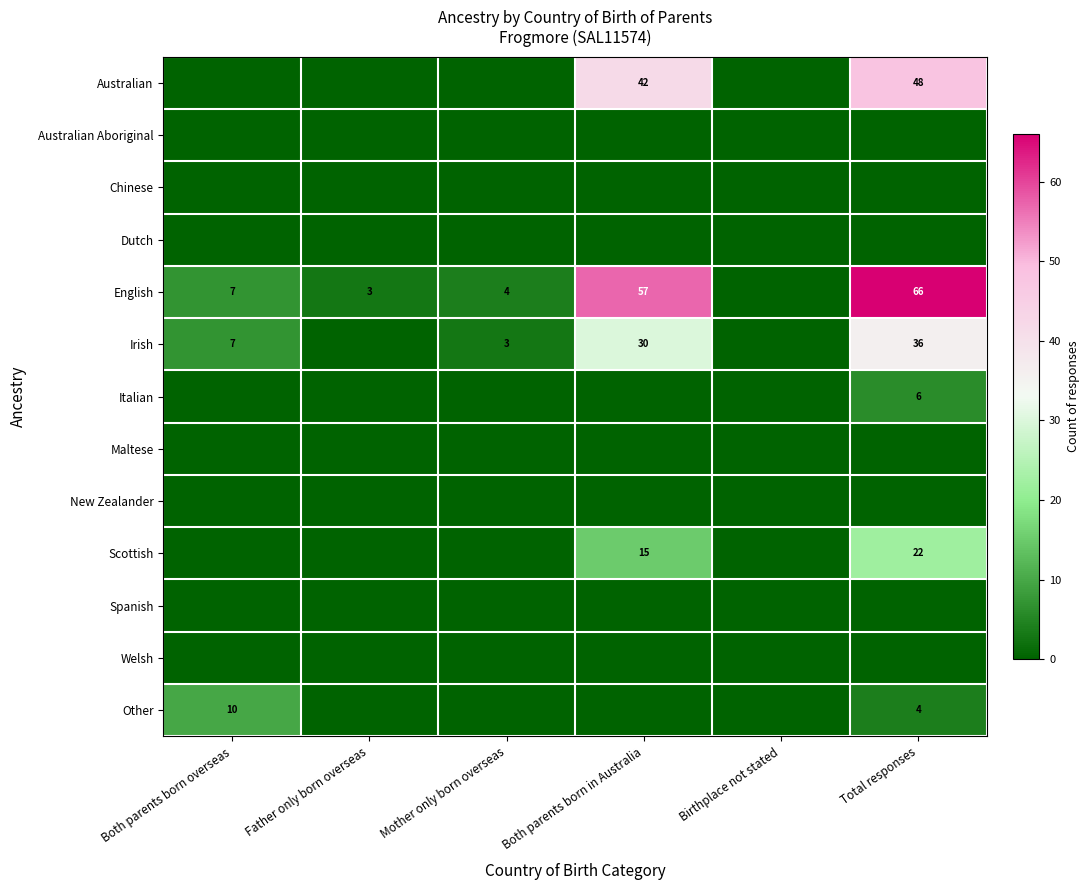

The value of Australian at Total responses is 29. True or false?

False